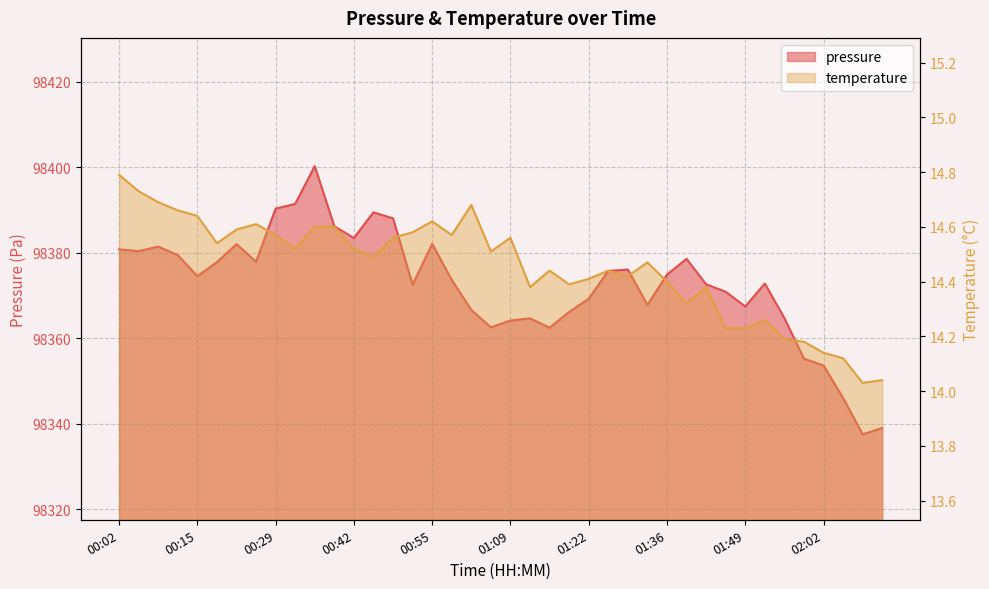

Which category has the lowest value in the temperature series?

02:09